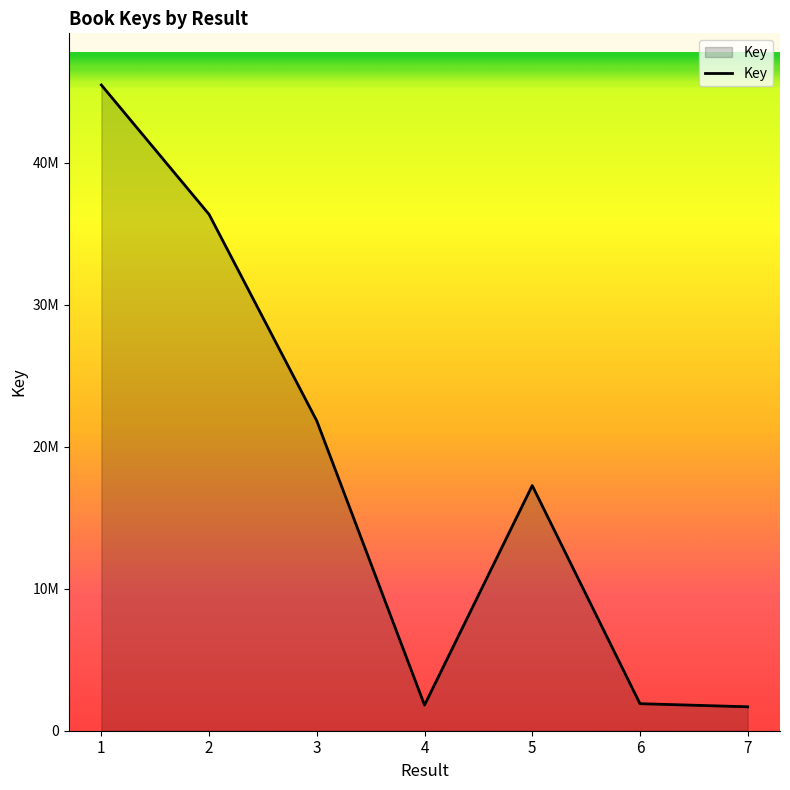

Does the chart display data point markers on the line(s)?

No